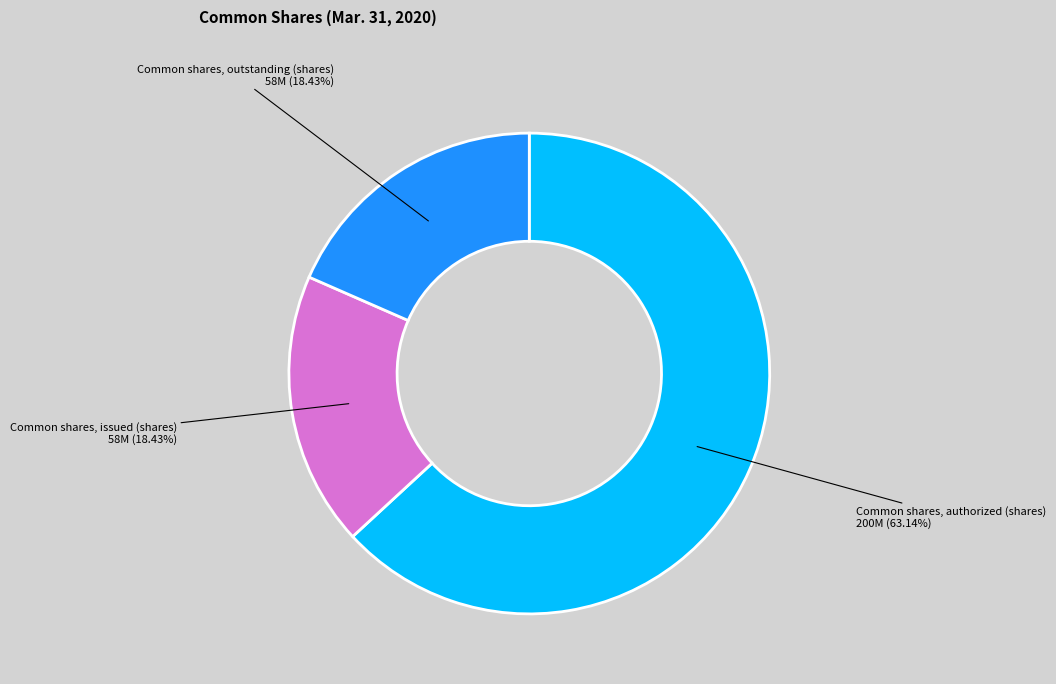

Which category has the biggest portion of the pie?

Common shares, authorized (shares)